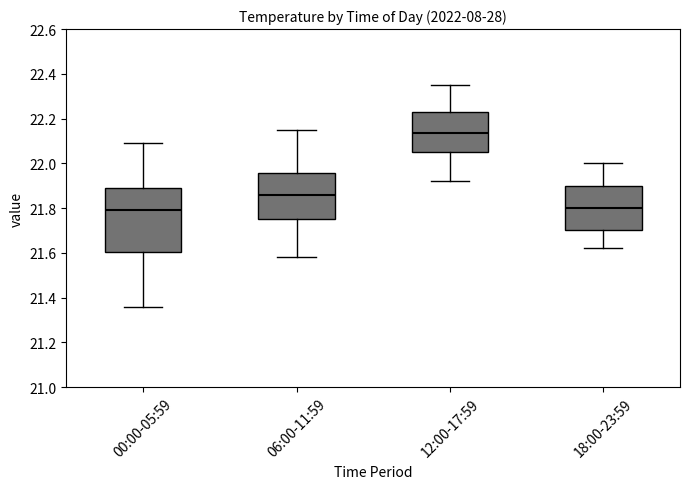

Which box's median line is the highest?

12:00-17:59